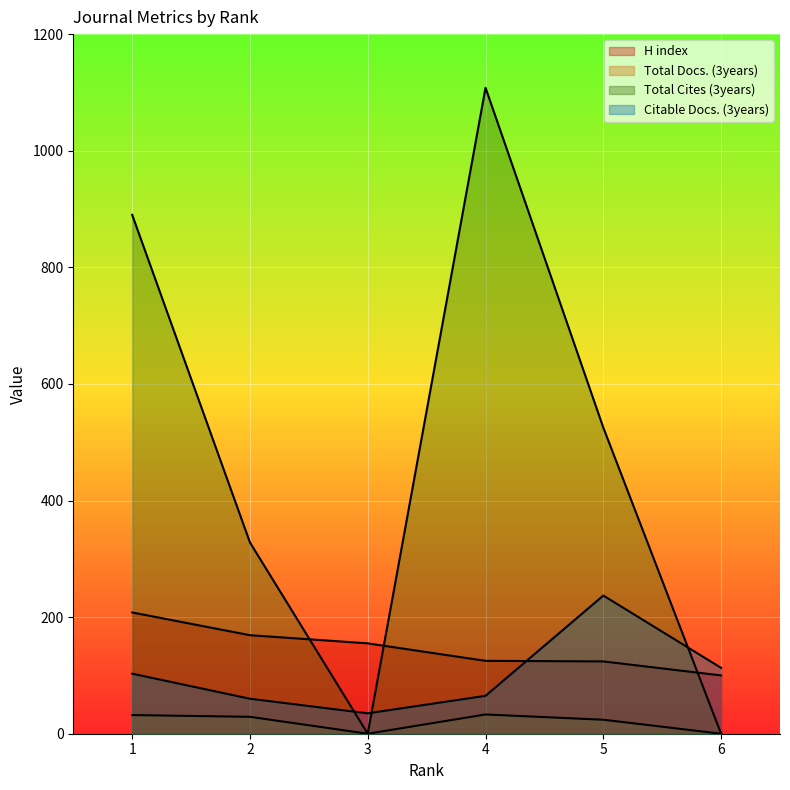

Which series has the widest spread of values?

Total Cites (3years)